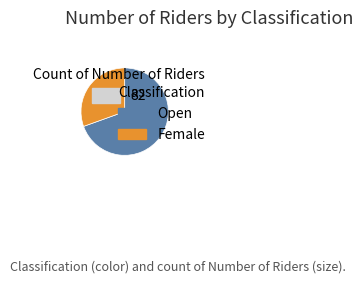

Which slice is the smallest?

Female